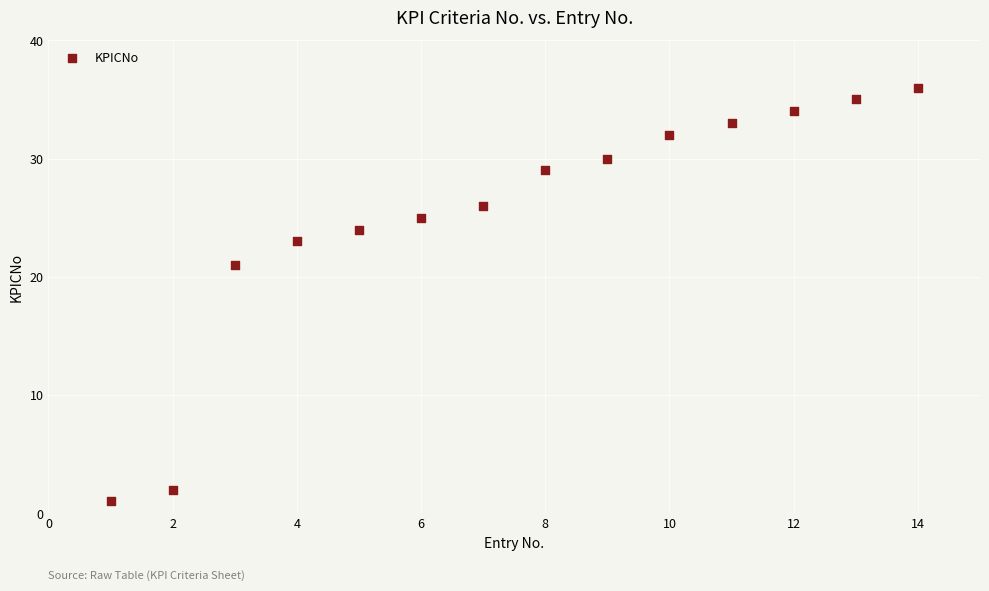

What is the range of X values (max minus min)?

13